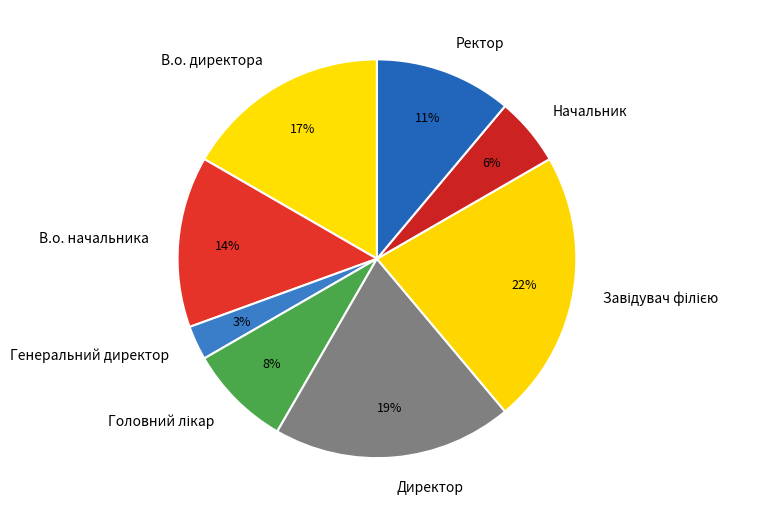

How many slices are in this pie chart?

8